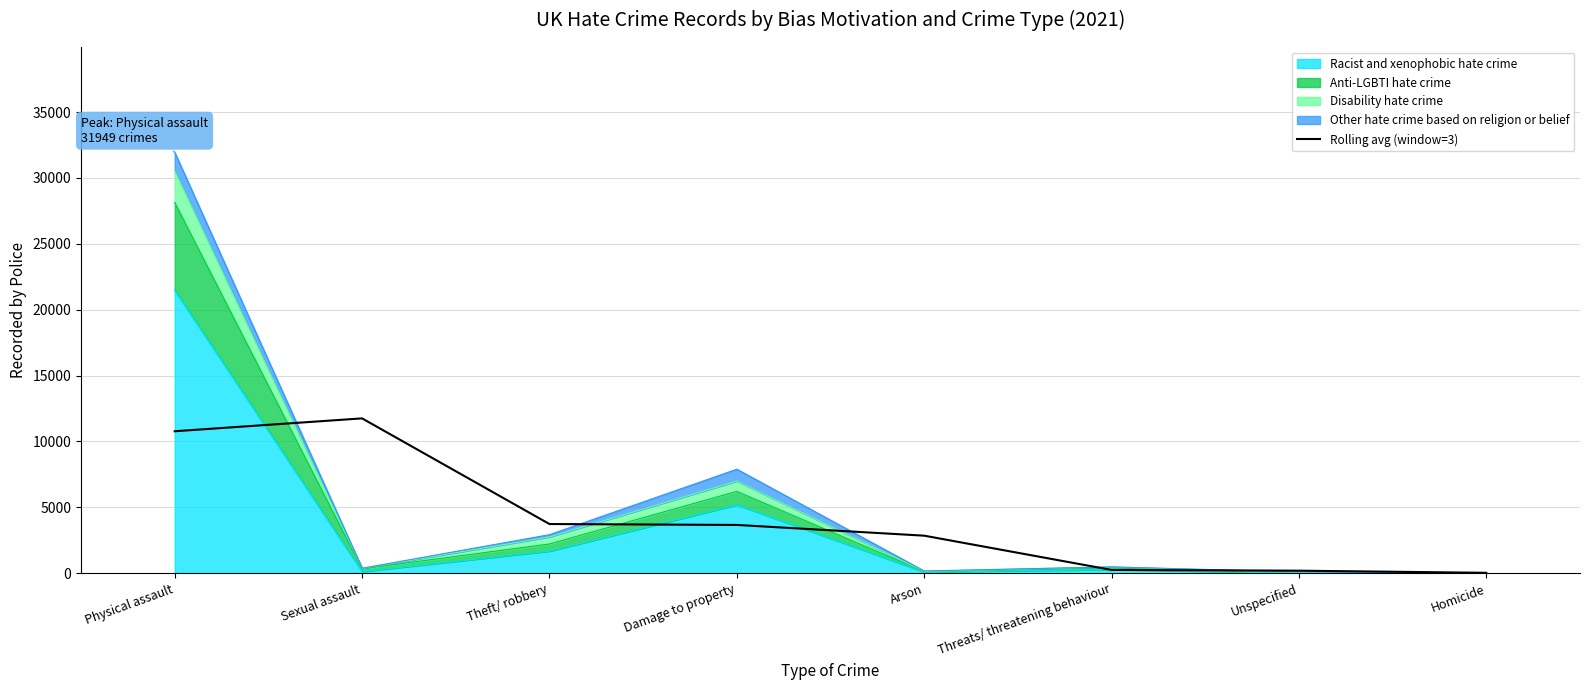

Approximately how many times larger is the value at Homicide compared to Unspecified?

0.2